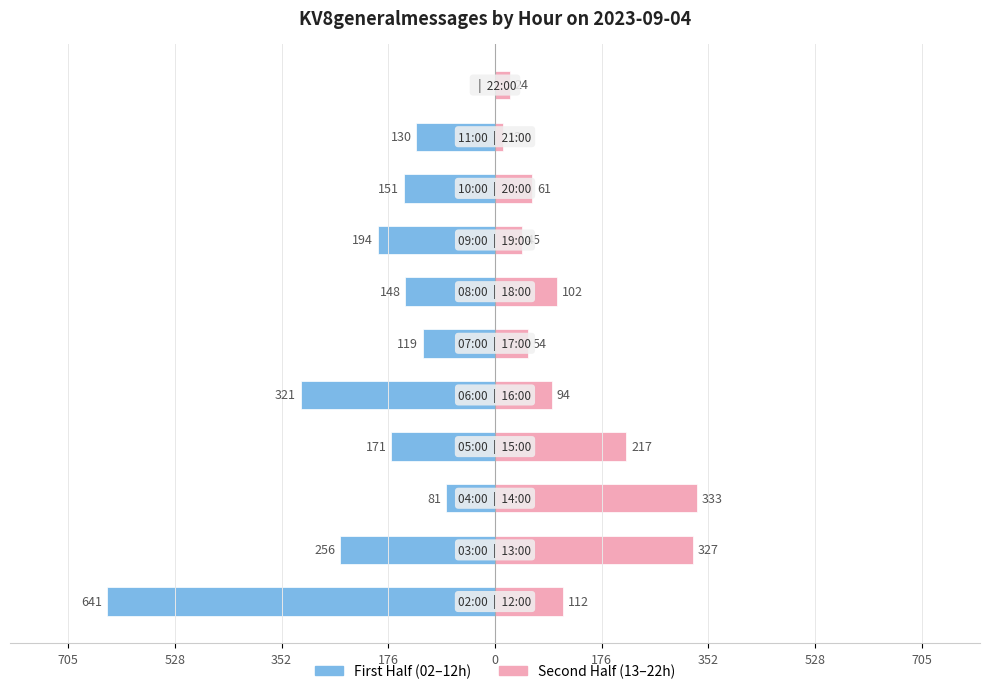

How many distinct data groups are displayed?

2